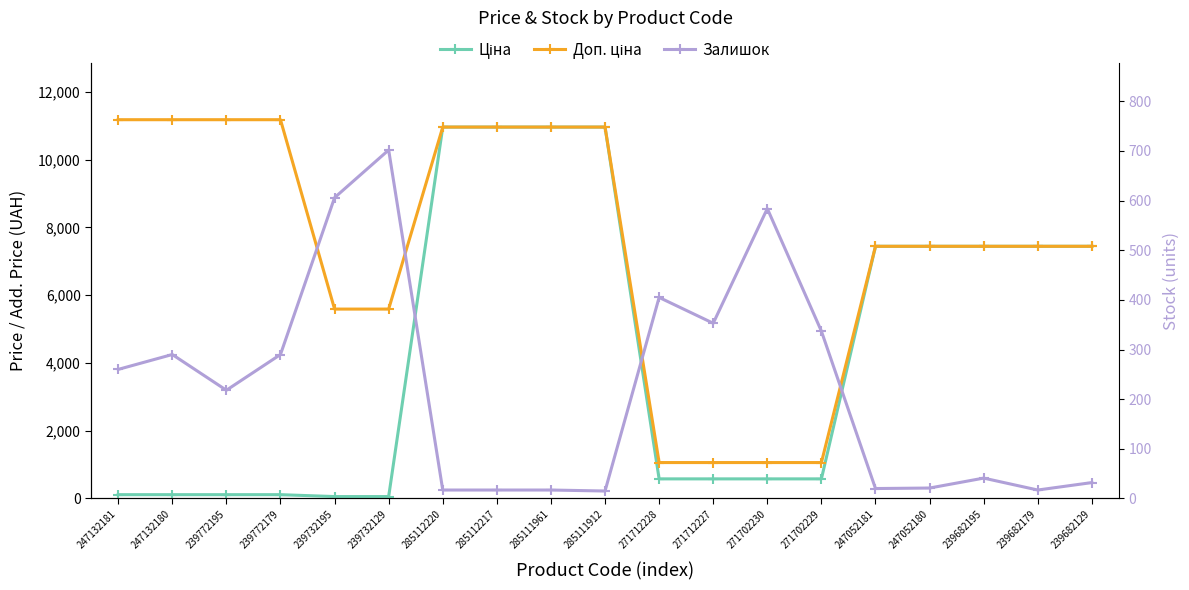

List the series in order of their peak value, highest first.

Доп. ціна, Ціна, Залишок